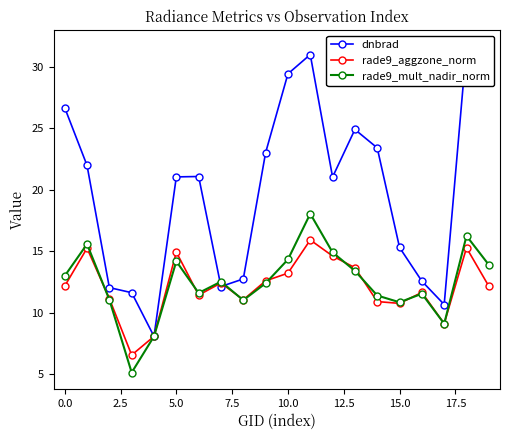

True or false: rade9_mult_nadir_norm has more than 0 points higher than both neighbors.

True